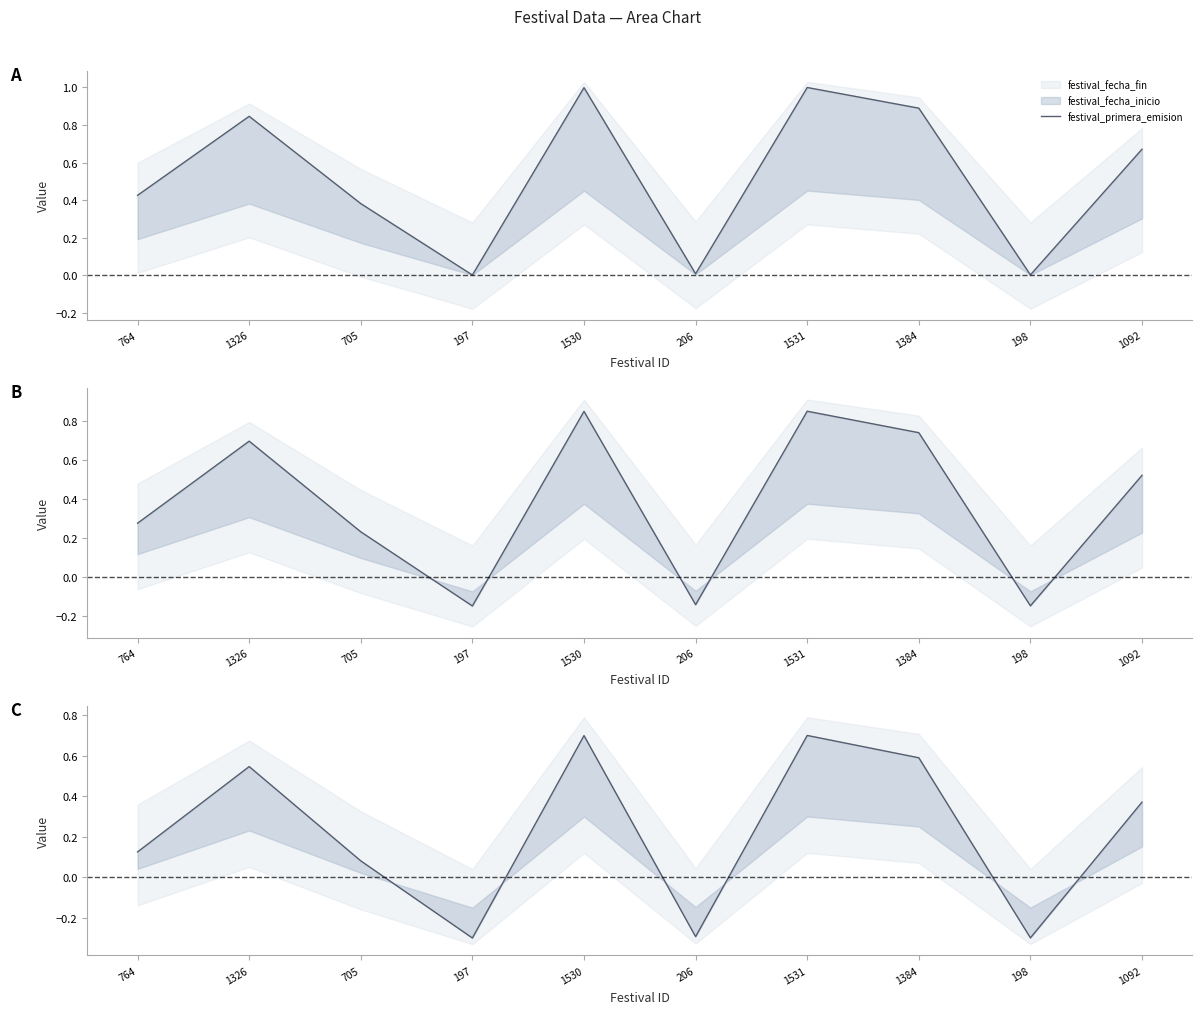

What is the difference between the values at 1530 and 705?

0.6